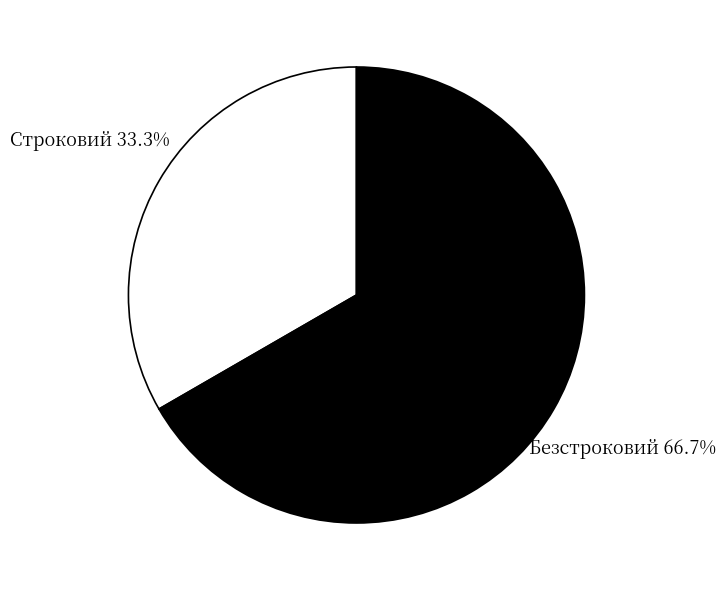

How many slices are in this pie chart?

2